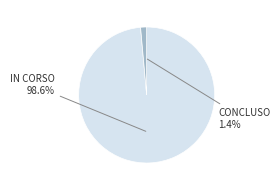

Is there any slice that represents more than half of the pie?

Yes